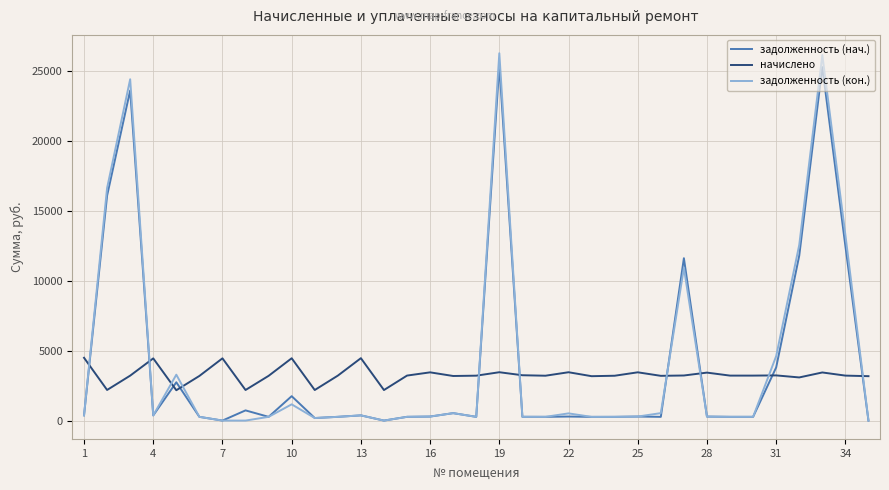

What is the difference between the second highest and second lowest values in the задолженность (кон.) series?

26168.0